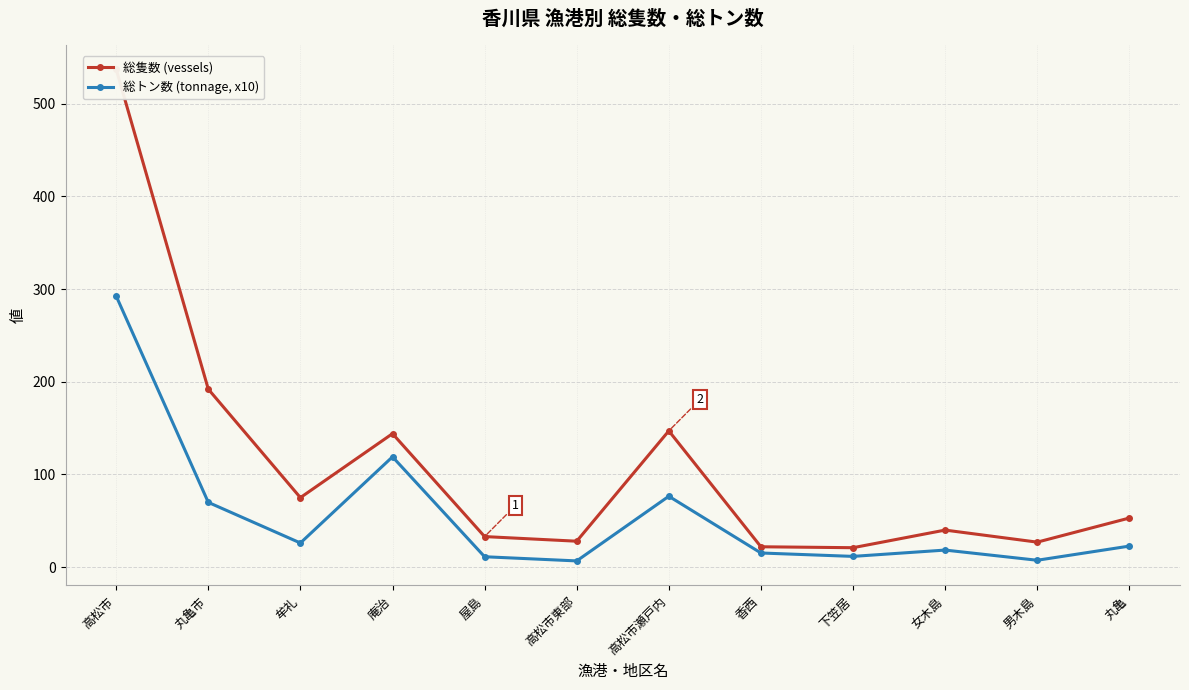

List the labels in order of 総隻数 (vessels) value, largest first.

高松市, 丸亀市, 高松市瀬戸内, 庵治, 牟礼, 丸亀, 女木島, 屋島, 高松市東部, 男木島, 香西, 下笠居